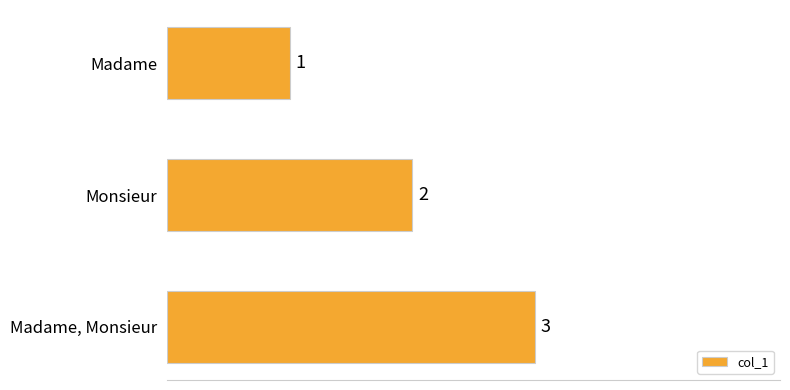

At which category does the chart reach its peak across all series?

Madame, Monsieur